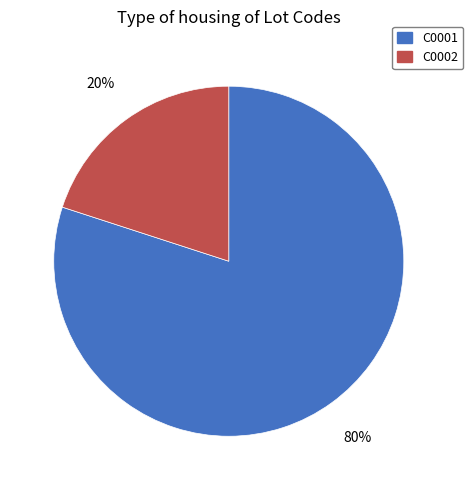

To the nearest percent, what portion does C0002 represent?

20%